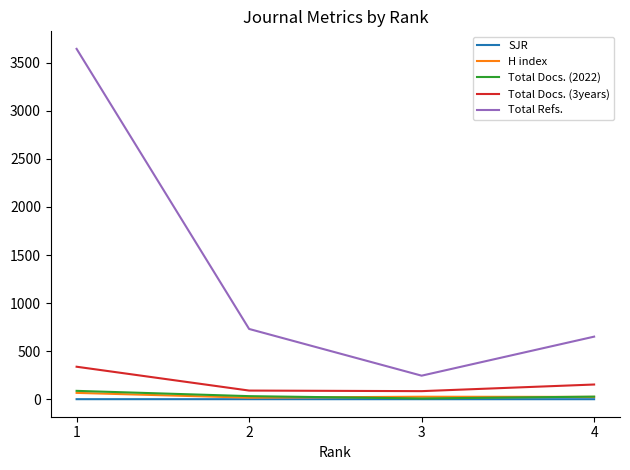

What is the total value across all series at 2?

869.3